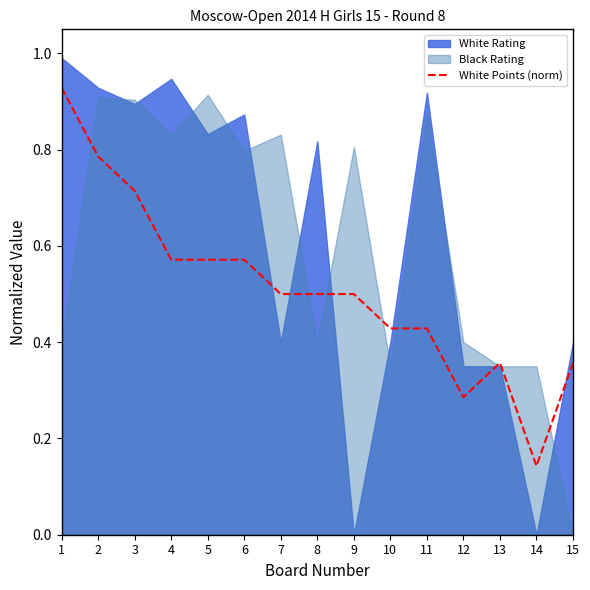

Which has a higher value, 10 or 12?

10